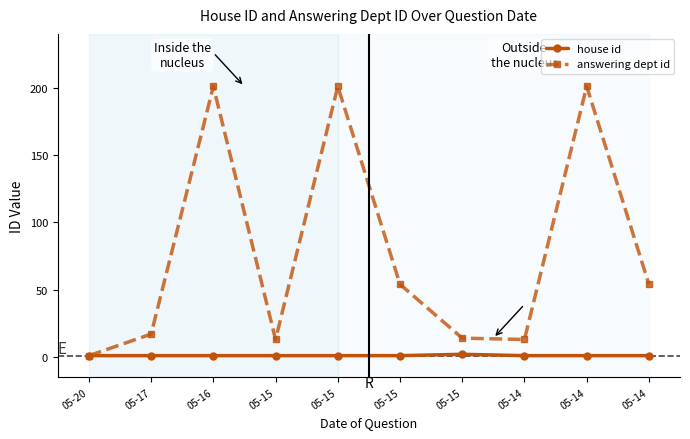

Reading left to right, what are all the values shown in this chart?

house id: 05-20=1	05-17=1	05-16=1	05-15=1	05-15=1	05-15=1	05-15=2	05-14=1	05-14=1	05-14=1
answering dept id: 05-20=1	05-17=17	05-16=201	05-15=13	05-15=201	05-15=54	05-15=14	05-14=13	05-14=201	05-14=54